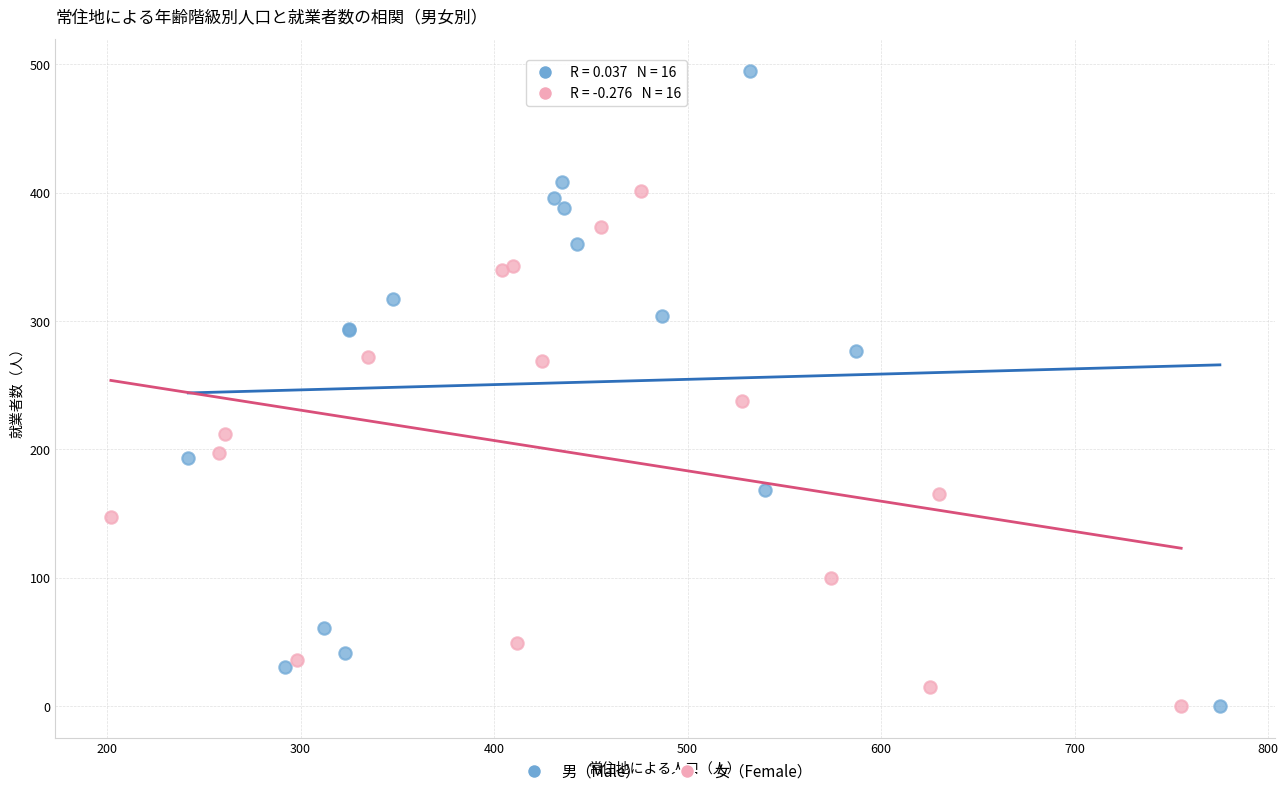

Which series has the largest Y range (max minus min)?

男（Male）